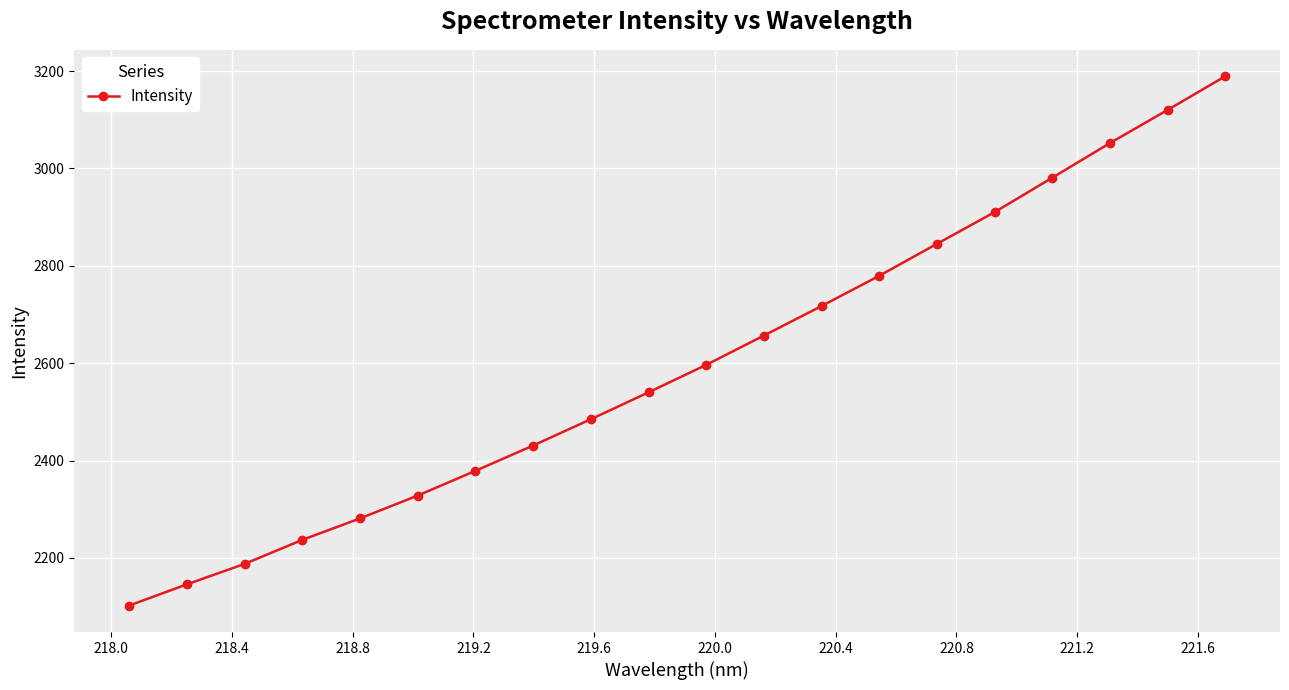

What is the minimum value shown in the chart?

2102.3